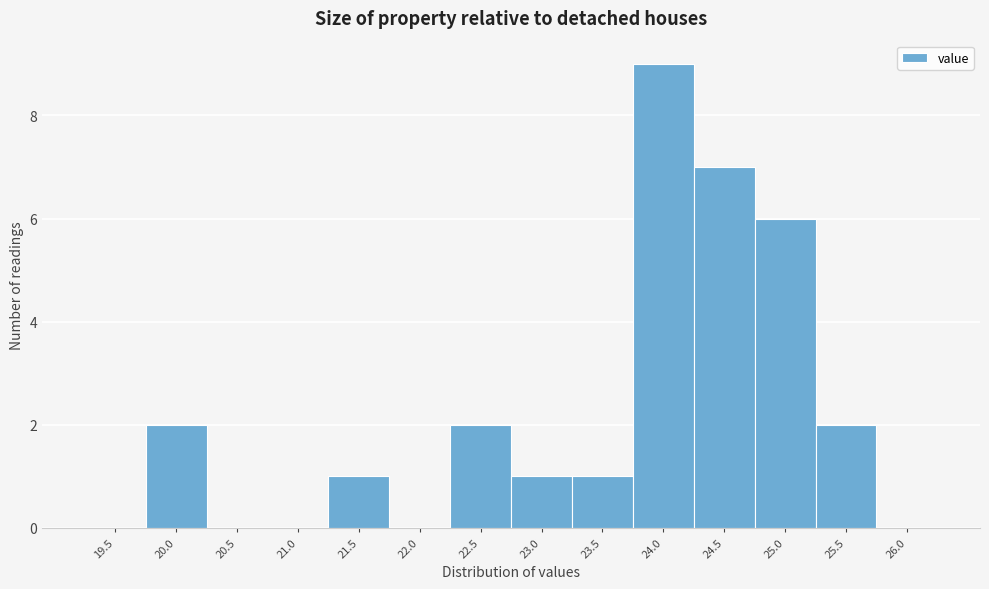

Reading left to right, transcribe all the data shown in this chart.

19.5=0	20.0=2	20.5=0	21.0=0	21.5=1	22.0=0	22.5=2	23.0=1	23.5=1	24.0=9	24.5=7	25.0=6	25.5=2	26.0=0